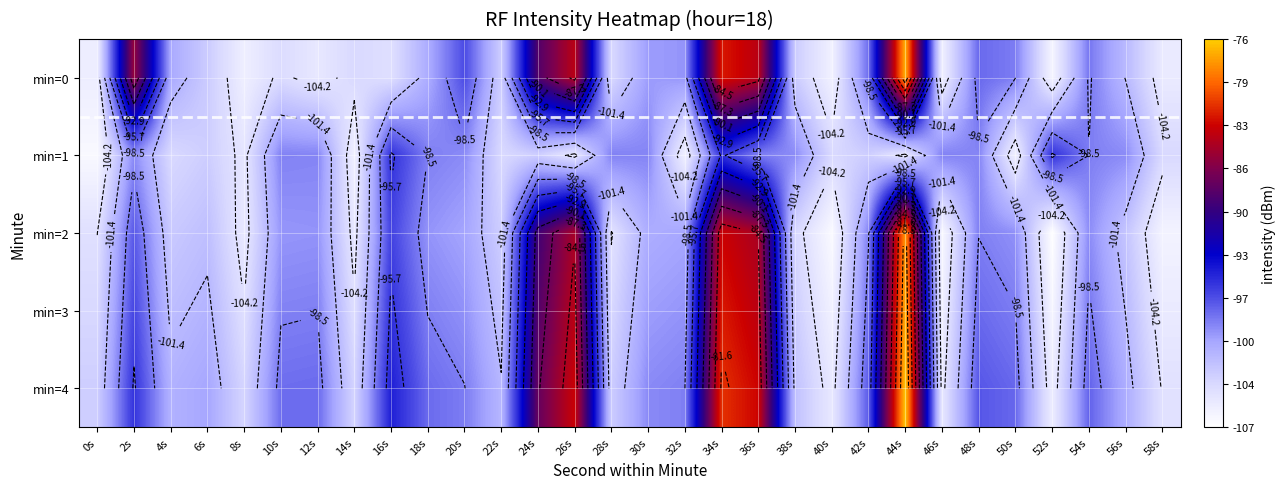

What is the approximate value of min=2 at 56s?

-102.2